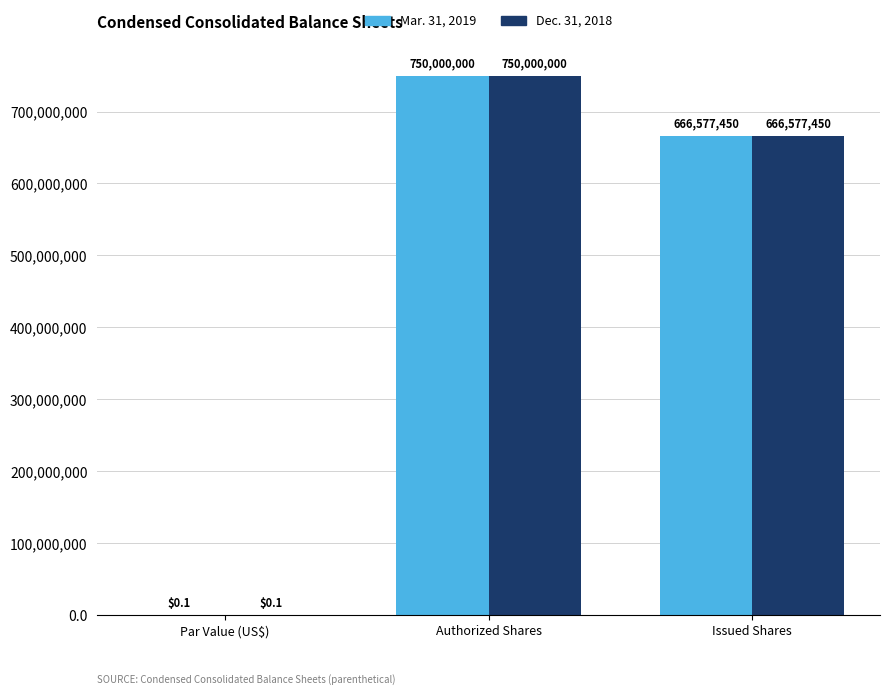

Reading left to right, transcribe all the data shown in this chart.

Mar. 31, 2019: 0.1	750000000.0	666577450.0
Dec. 31, 2018: 0.1	750000000.0	666577450.0